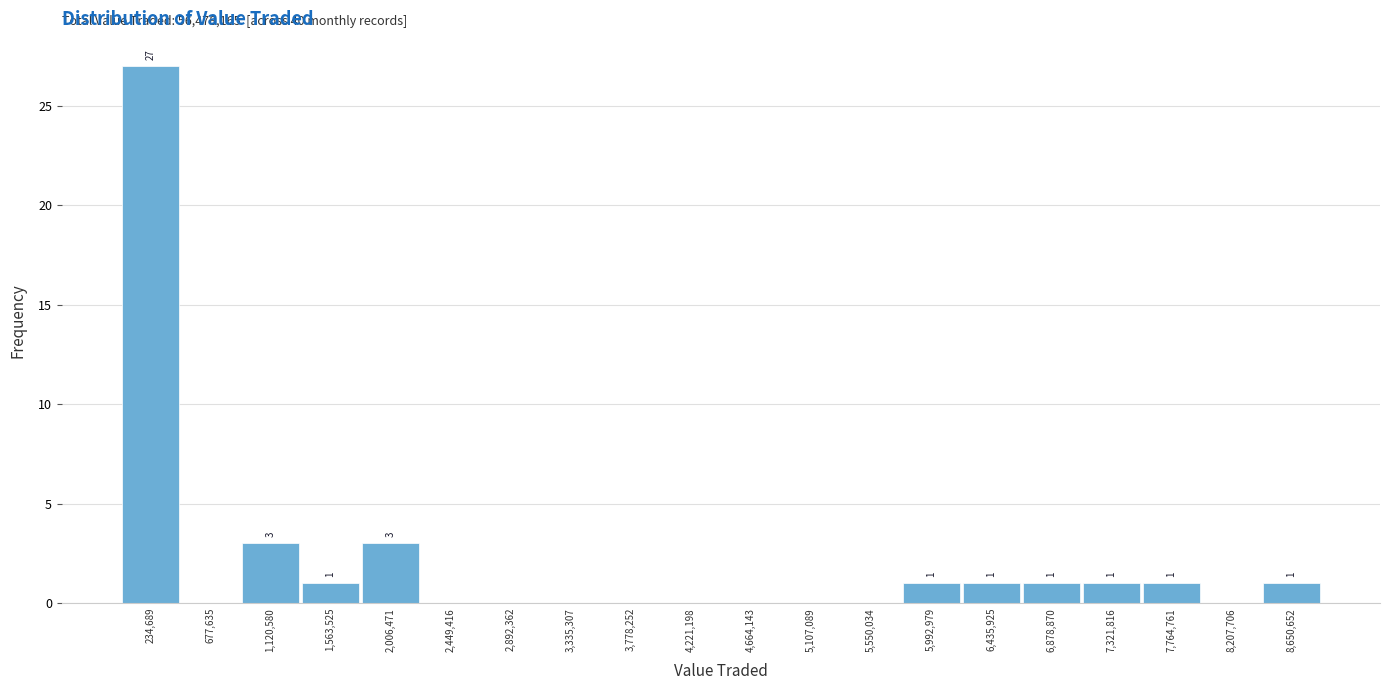

Over which range of the x-axis is the bar tallest?

0 to 450000